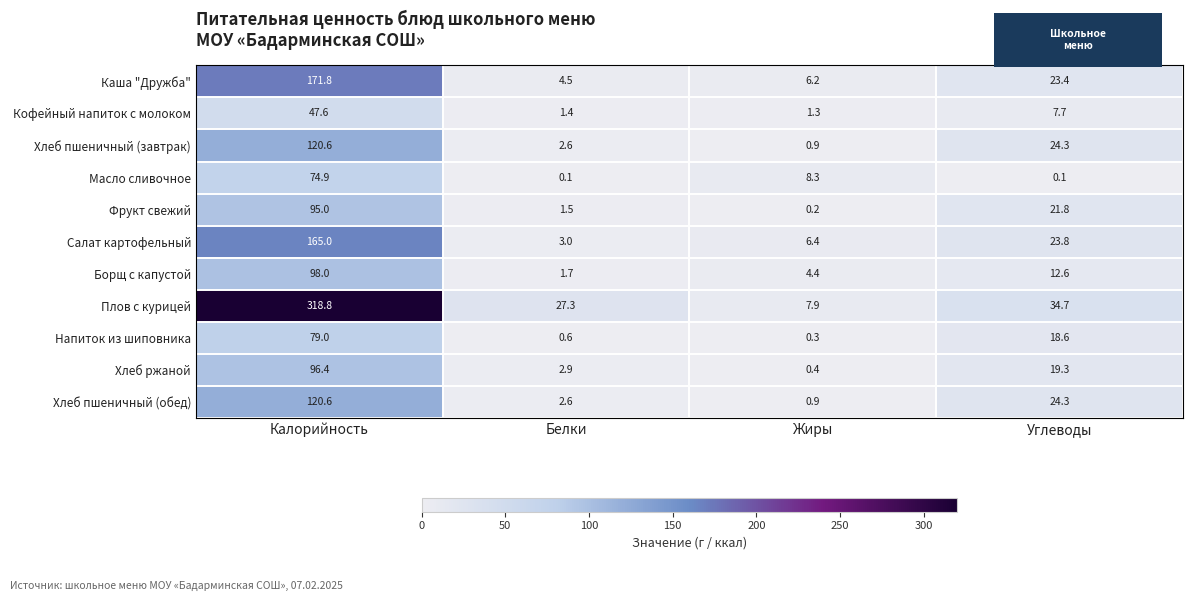

What is the average value of the Фрукт свежий series?

29.6